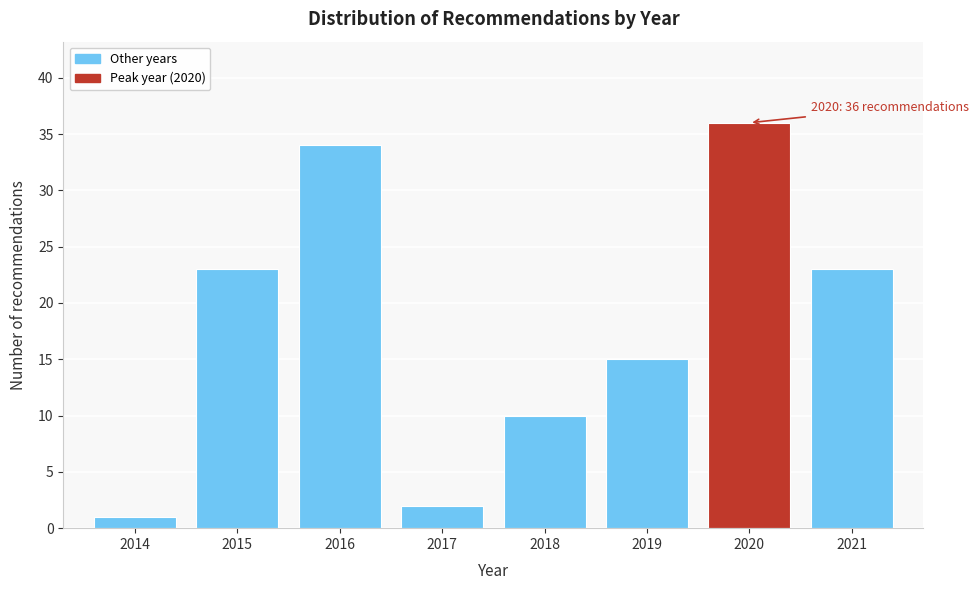

Reading right to left, extract all data points from this chart.

23	36	15	10	2	34	23	1